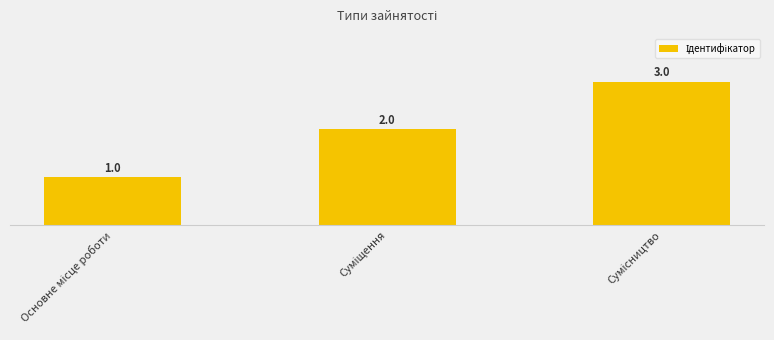

What is the smallest value displayed?

1